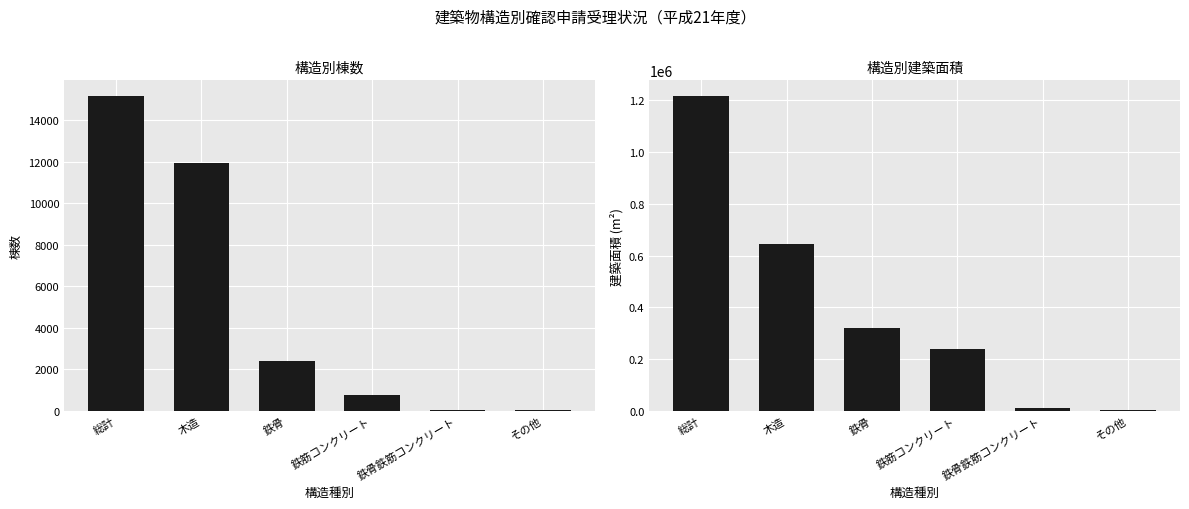

How many categories are shown in the chart?

6